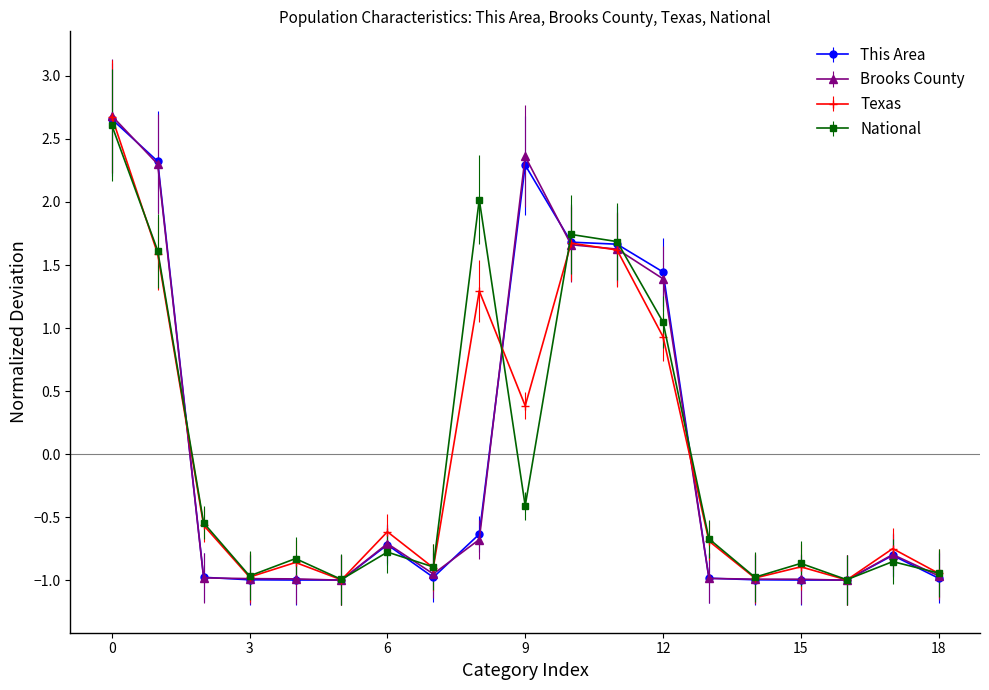

How many categories are shown in the chart?

19